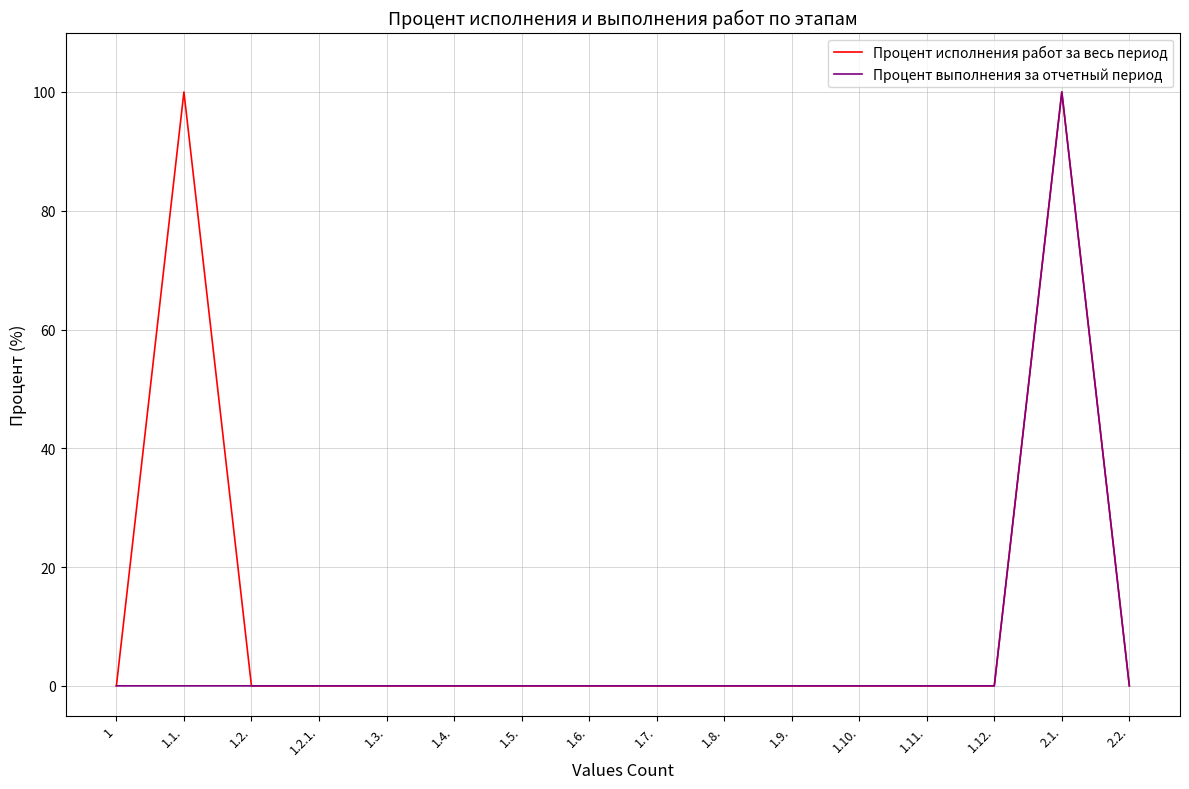

What position from the right is 1.8.?

7